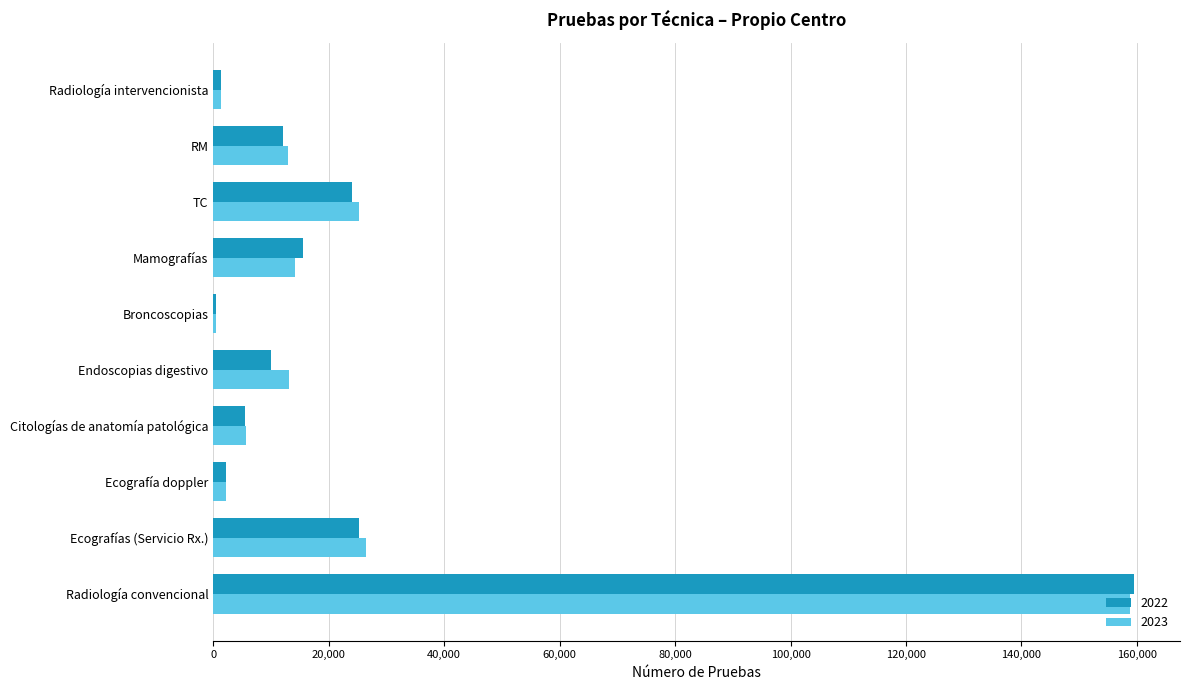

At which category is the sum across all series the highest?

Radiología convencional